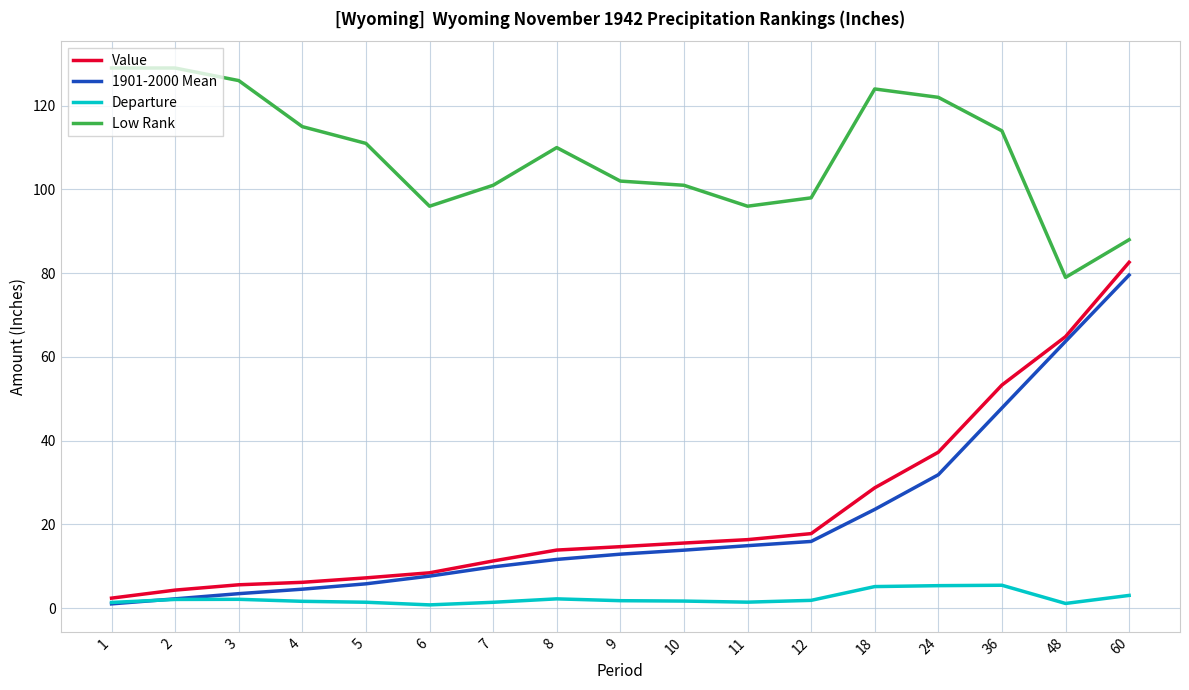

What is the lowest value of the Low Rank series?

79.0